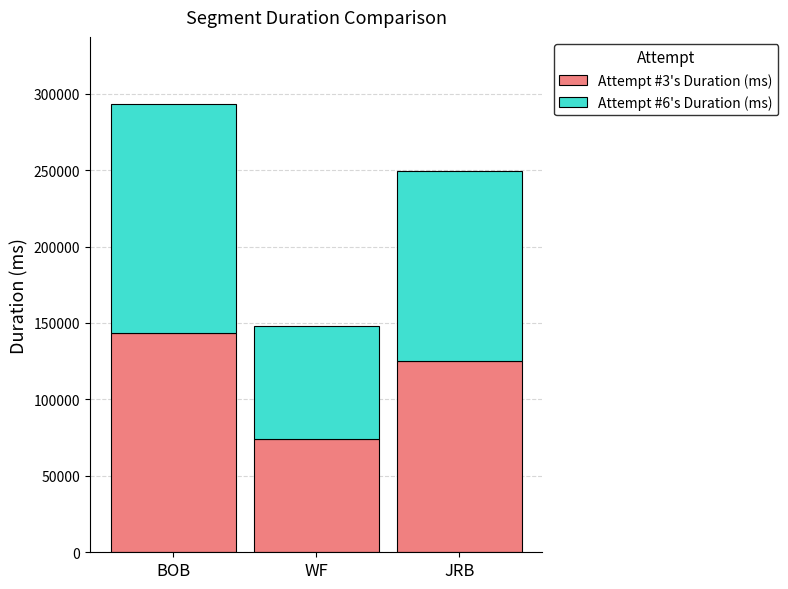

At which category is the sum across all series the highest?

BOB